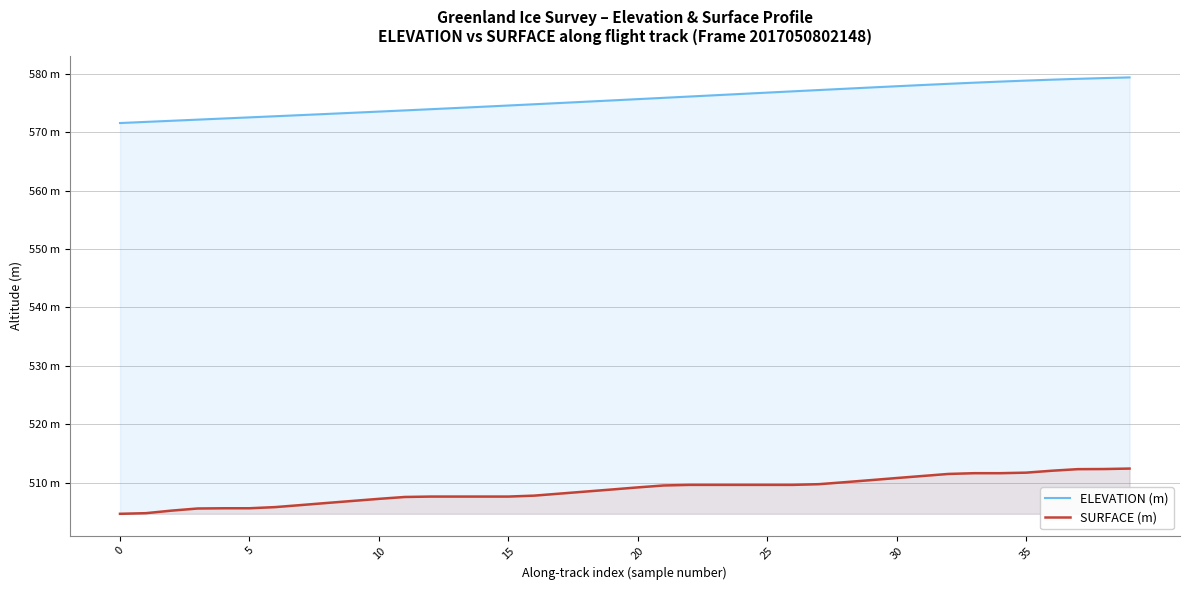

Is it true that ELEVATION (m) equals 834.6 at 32?

False